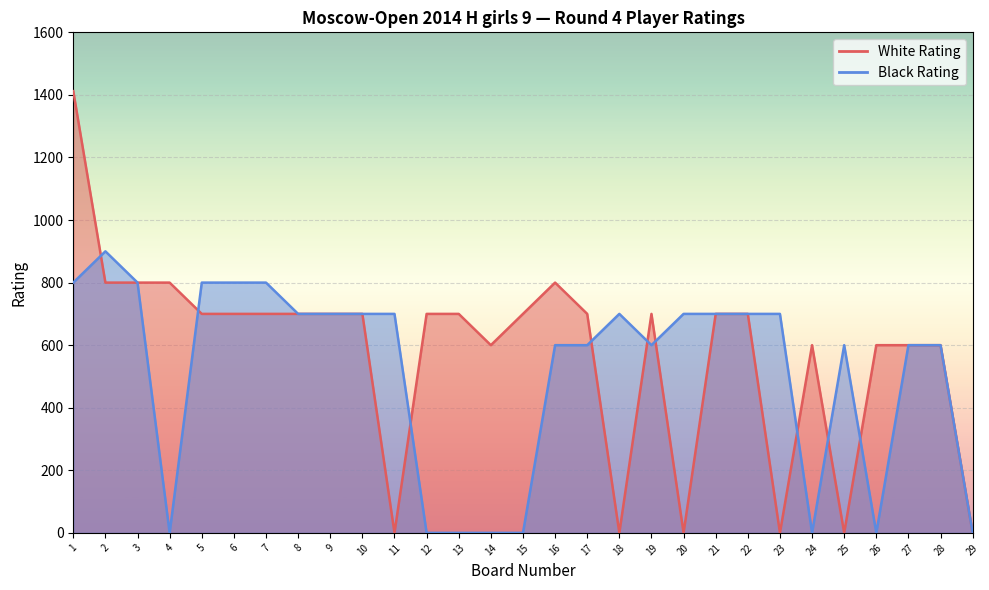

Where is the first local minimum for White Rating?

11